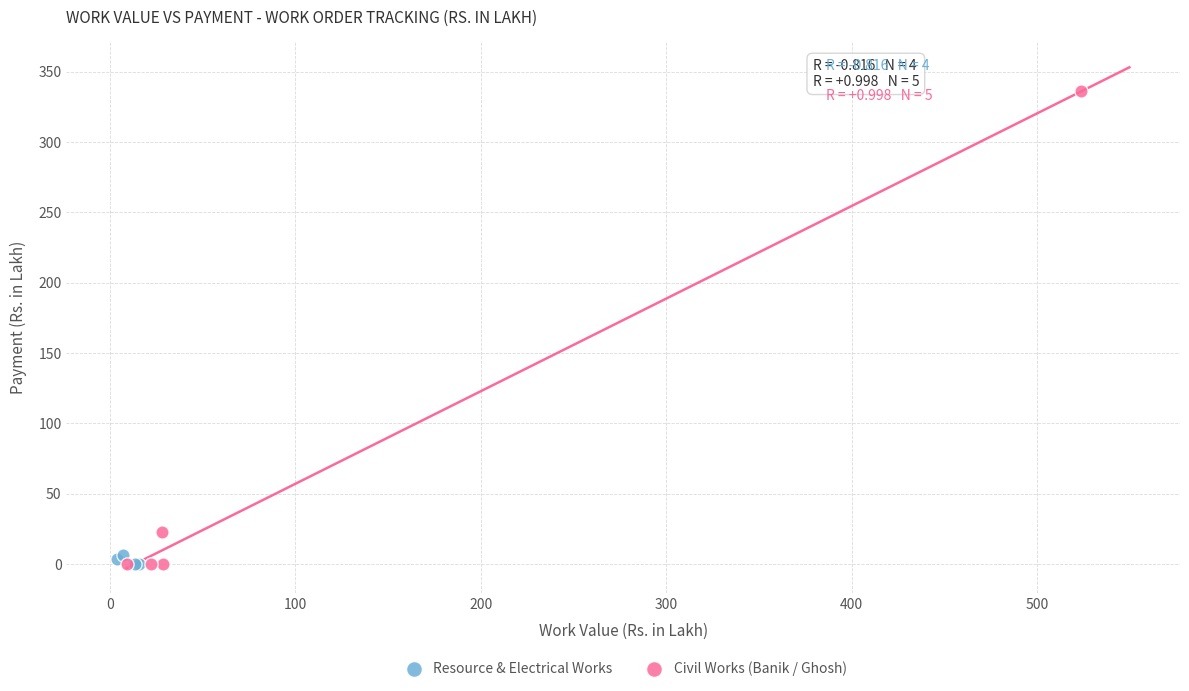

Which series contains the highest Y value?

Civil Works (Banik / Ghosh)